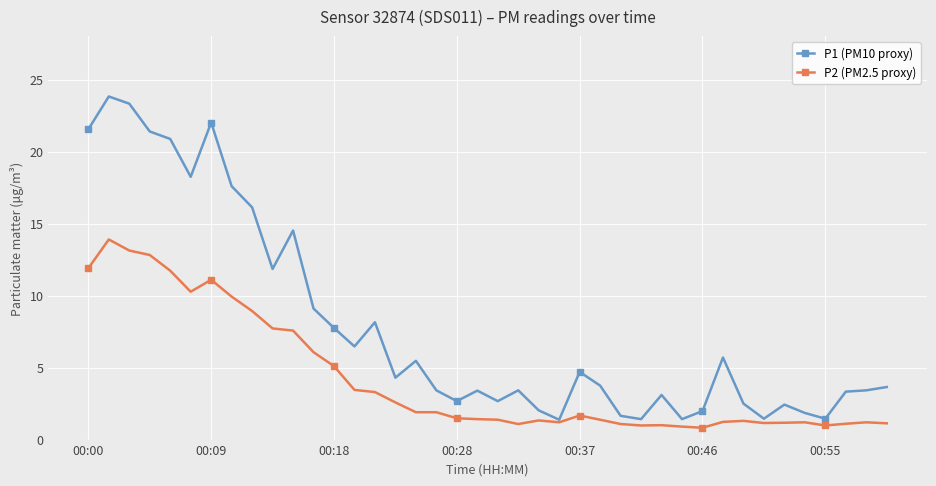

What is the value of the P1 (PM10 proxy) point at the 3rd from the left?

23.3